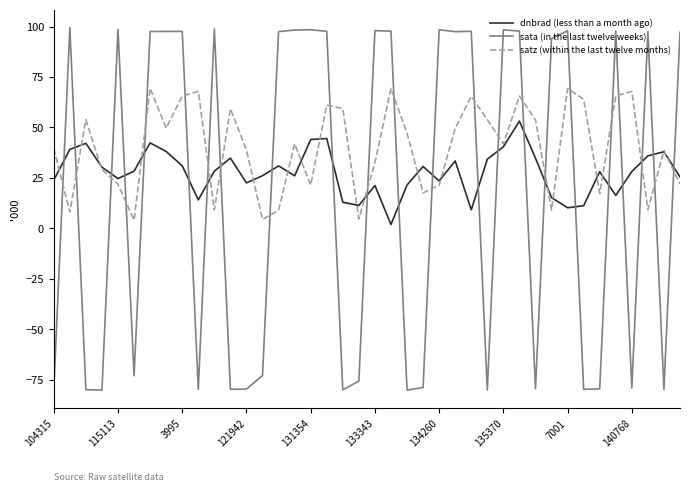

What is the minimum value shown in the chart?

-80.3